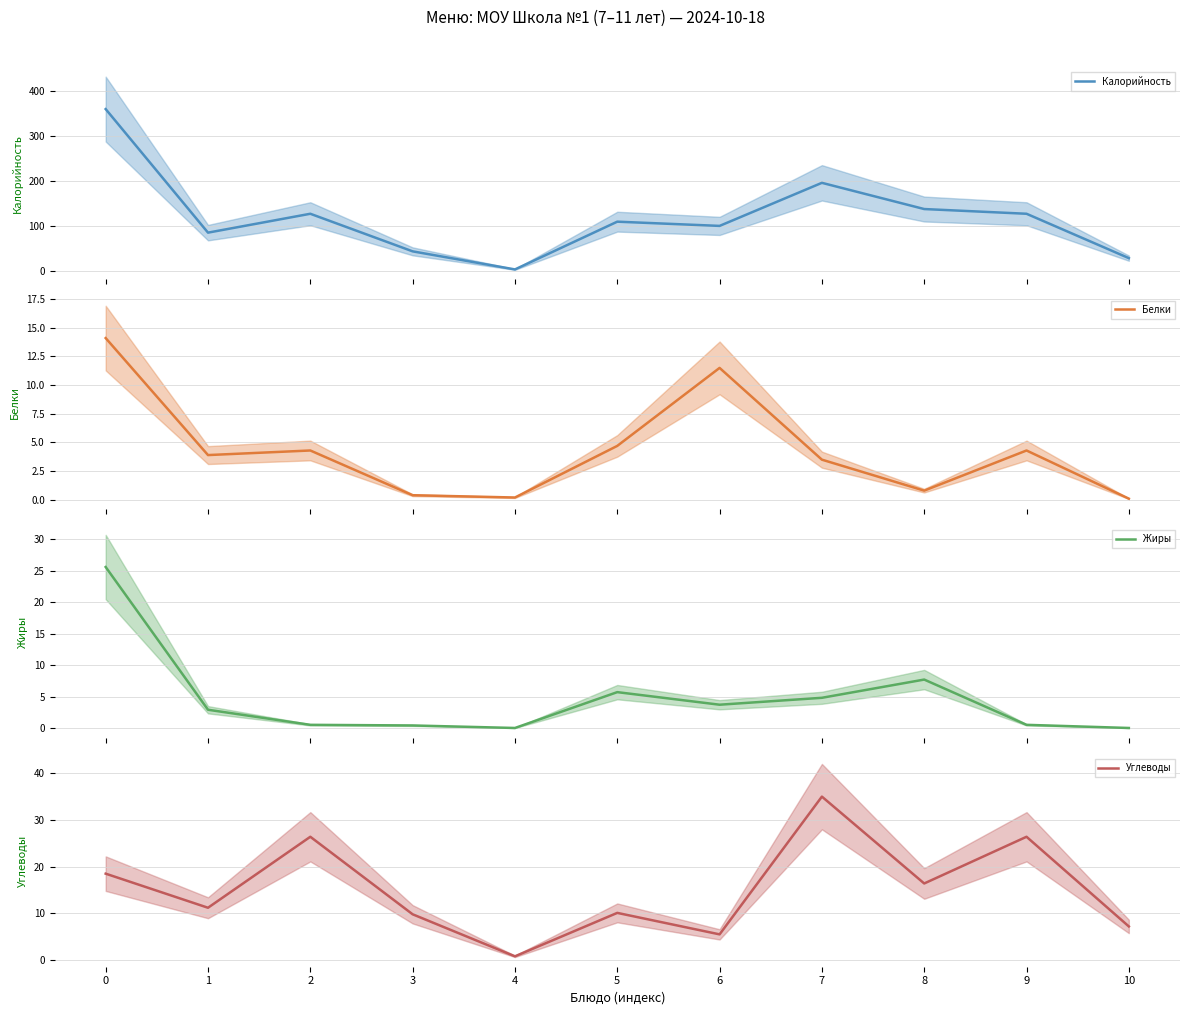

How many lines are shown in the chart?

4